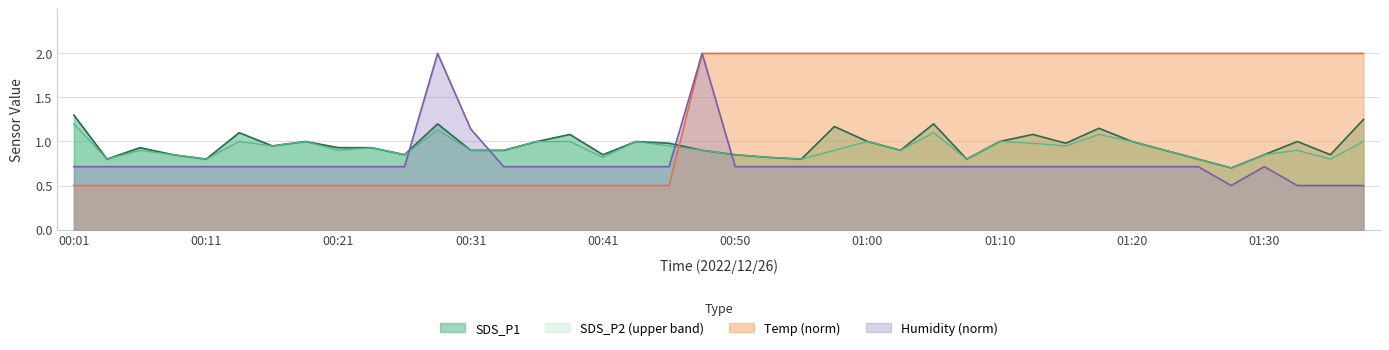

Rank the series by their maximum value, from lowest to highest.

SDS_P2, SDS_P1, Temp, Humidity